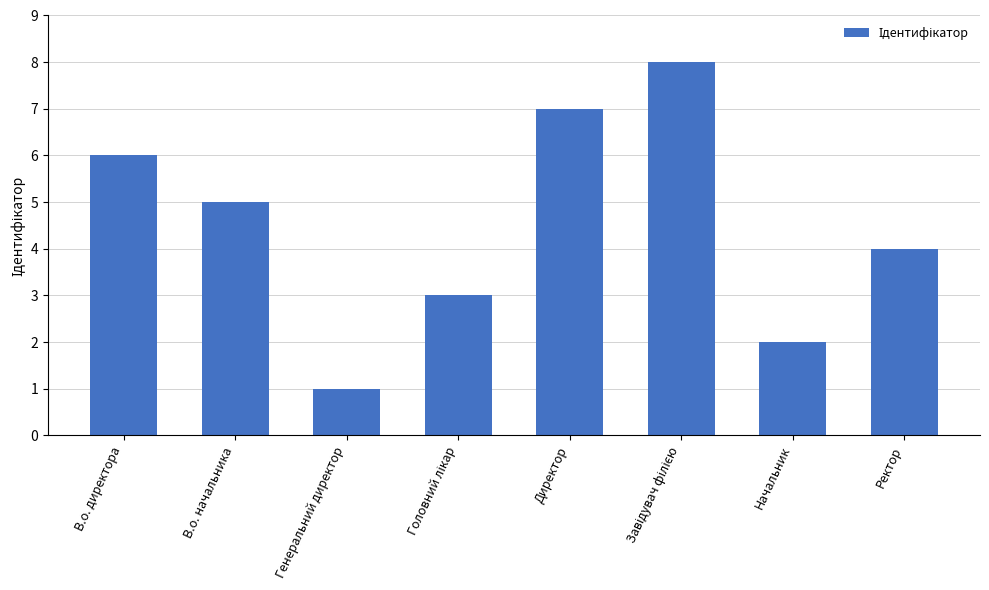

How many values are between 3 and 7?

5